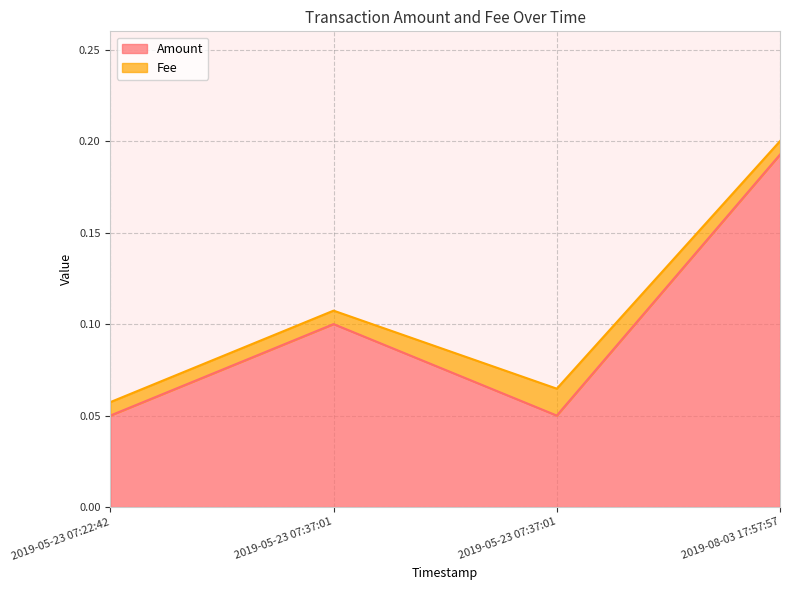

Reading left to right, extract all data points from this chart.

0.1	0.1	0.1	0.2